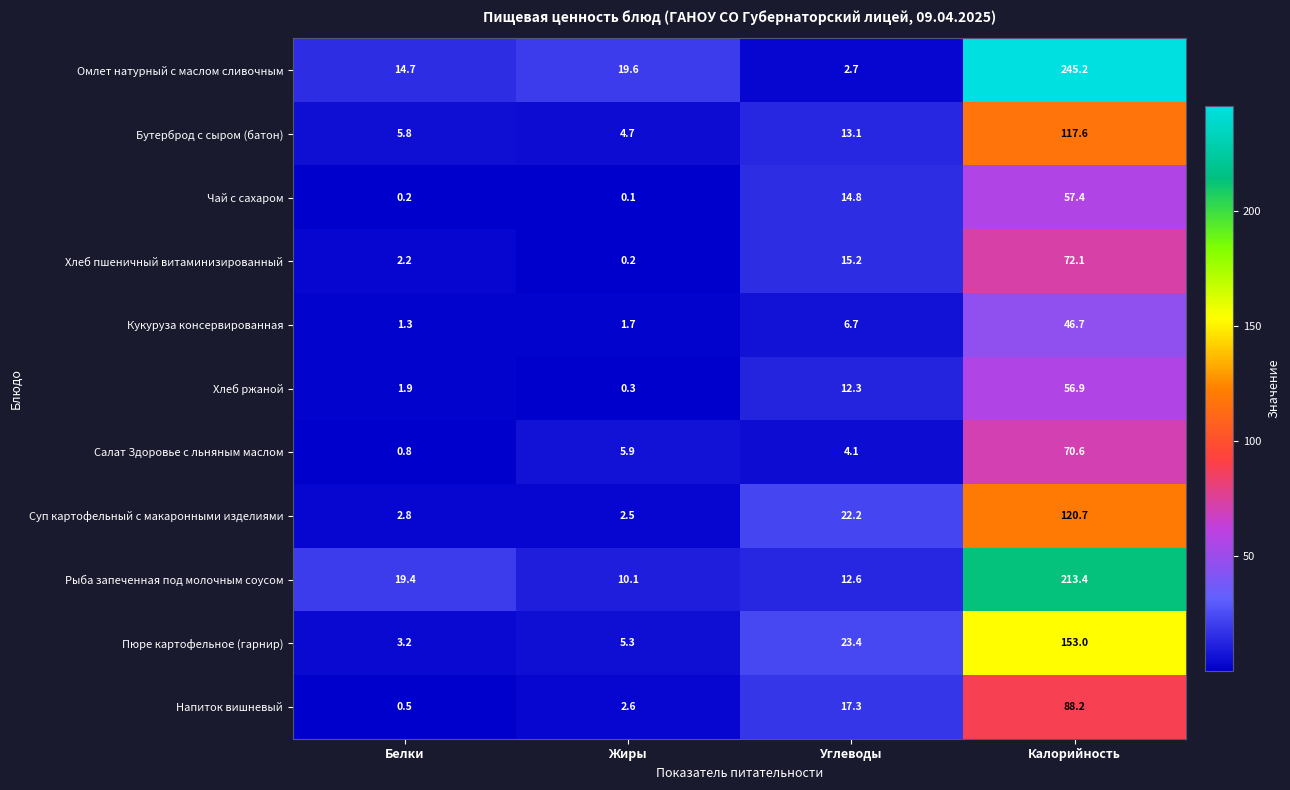

What is the sum of all Суп картофельный с макаронными изделиями values?

148.2